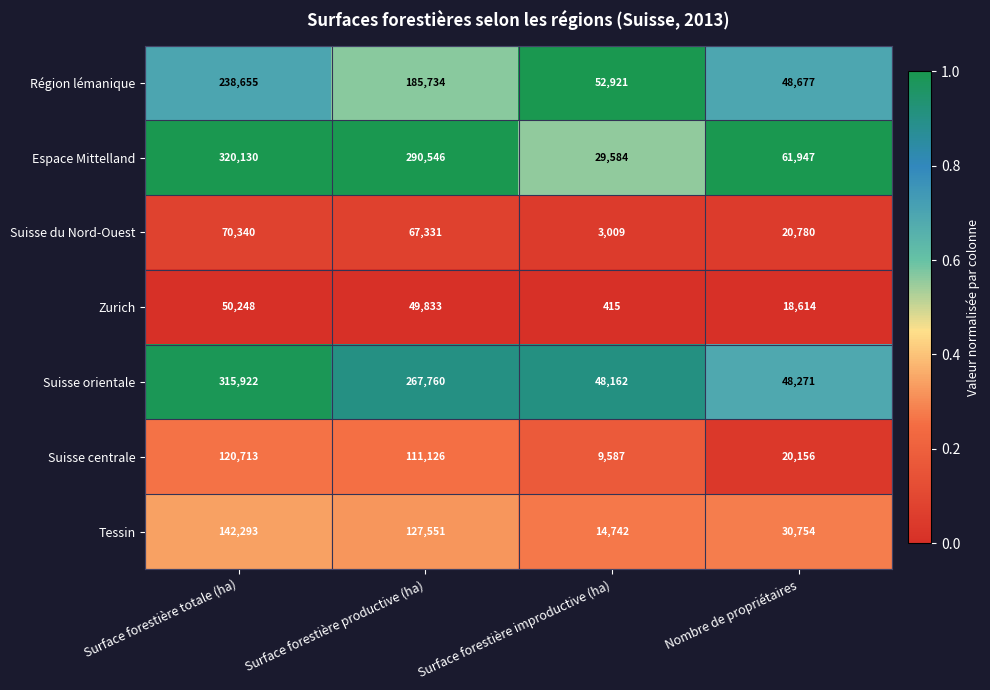

Is it true that Suisse orientale equals 48271 at Nombre de propriétaires?

True